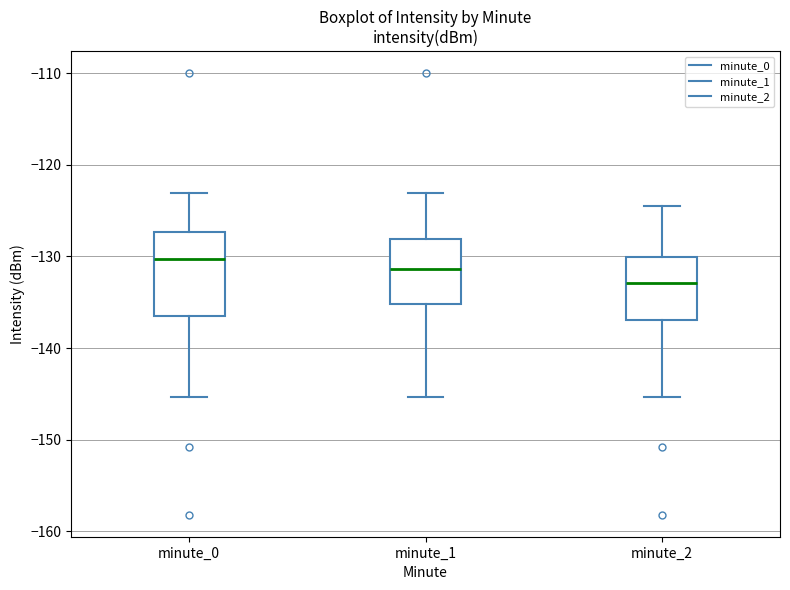

Which box's median line is the highest?

minute_0